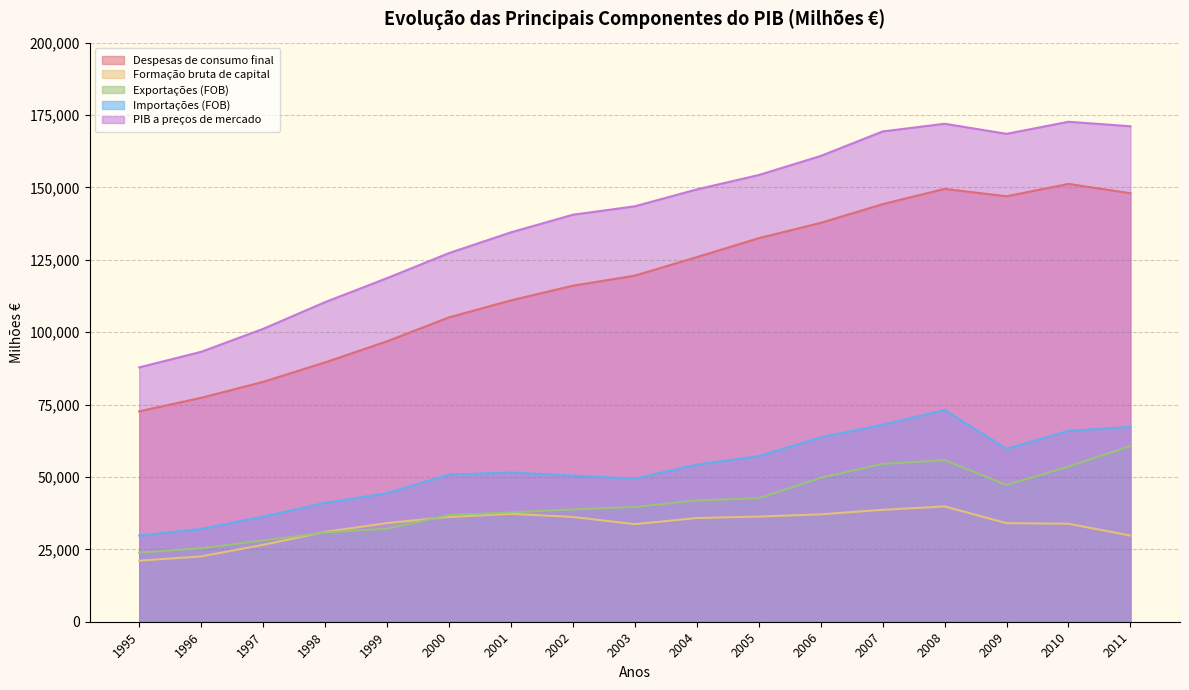

Between 1999 and 2003, which series saw the biggest shift?

PIB a preços de mercado